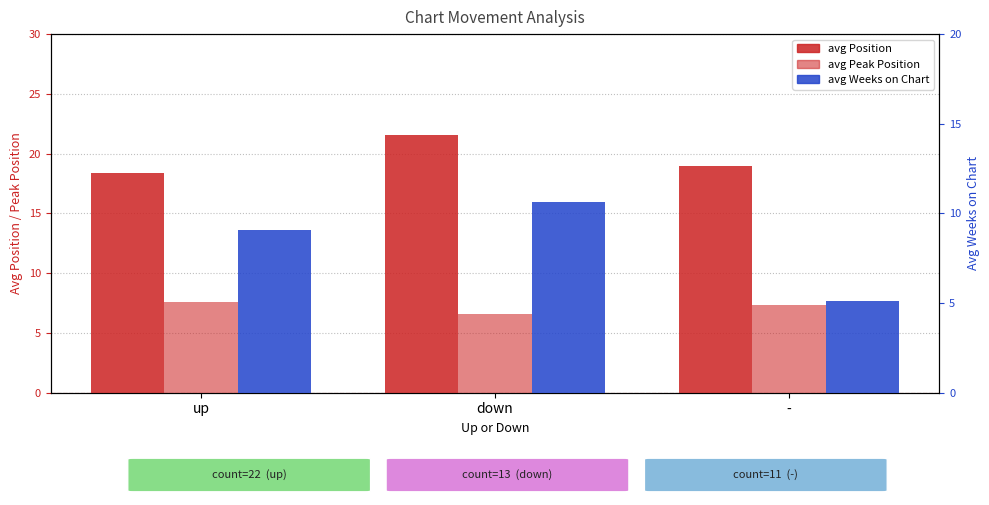

How many values in the avg Weeks on Chart series exceed 9?

2